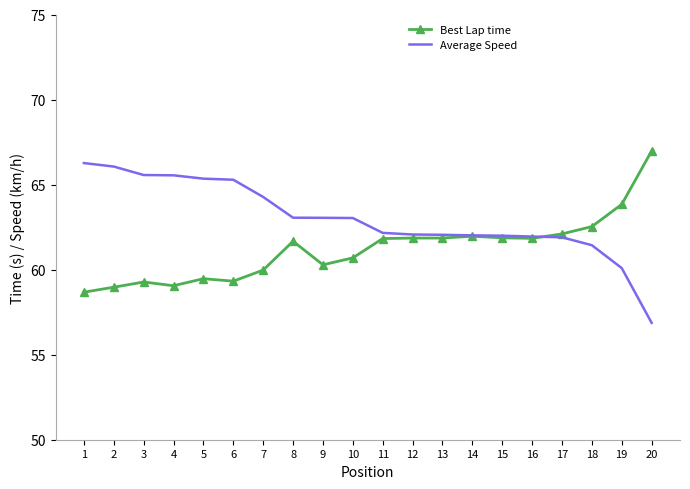

How many series are shown in this chart?

2